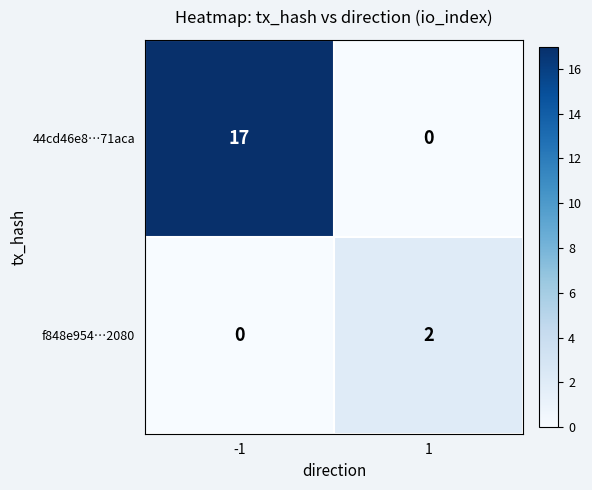

Is it true that 44cd46e8…71aca equals 25 at -1?

False